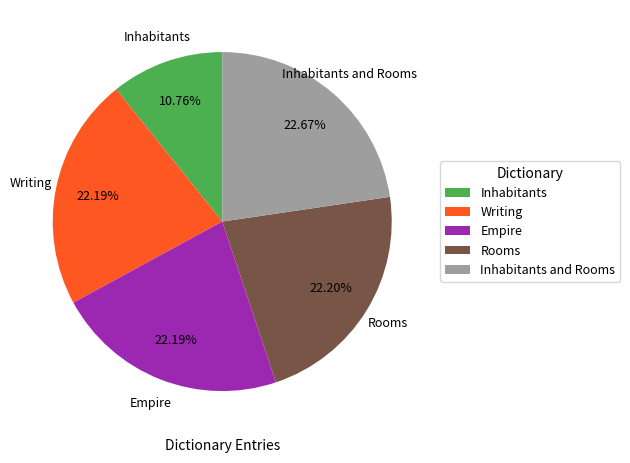

Is there a majority slice in this chart?

No